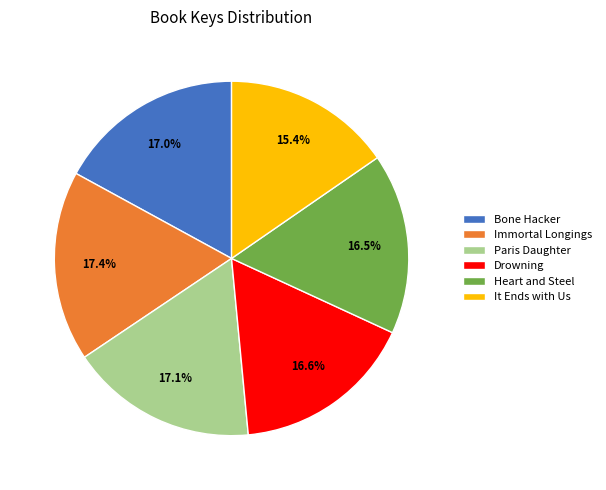

True or false: Paris Daughter accounts for 23% of the total.

False